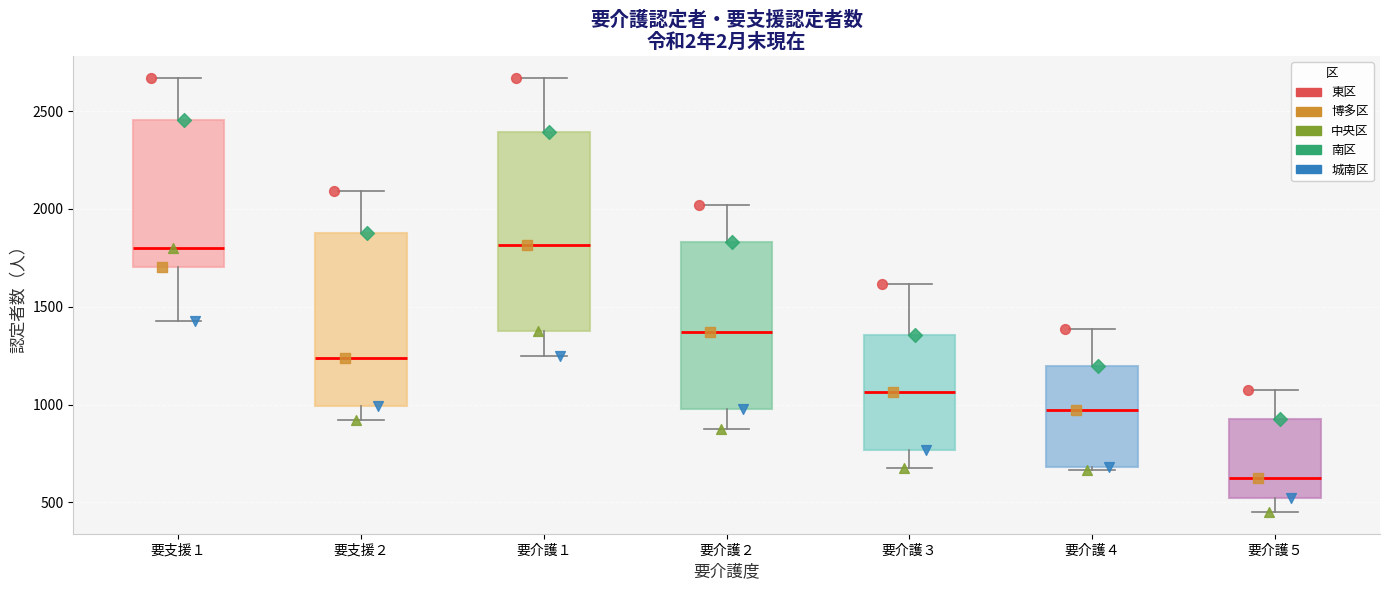

Reading left to right, transcribe this box plot: for each box, give where its median line is, the range the box spans, and where its two whiskers end, as read against the y-axis. The values are not printed on the chart, so give them approximately, as read against the axis.

要支援１: median 1800, box 1700 to 2450, whiskers 1450 to 2650
要支援２: median 1250, box 1000 to 1900, whiskers 900 to 2100
要介護１: median 1800, box 1400 to 2400, whiskers 1250 to 2650
要介護２: median 1350, box 1000 to 1850, whiskers 900 to 2000
要介護３: median 1050, box 750 to 1350, whiskers 700 to 1600
要介護４: median 950, box 700 to 1200, whiskers 650 to 1400
要介護５: median 650, box 500 to 900, whiskers 450 to 1050